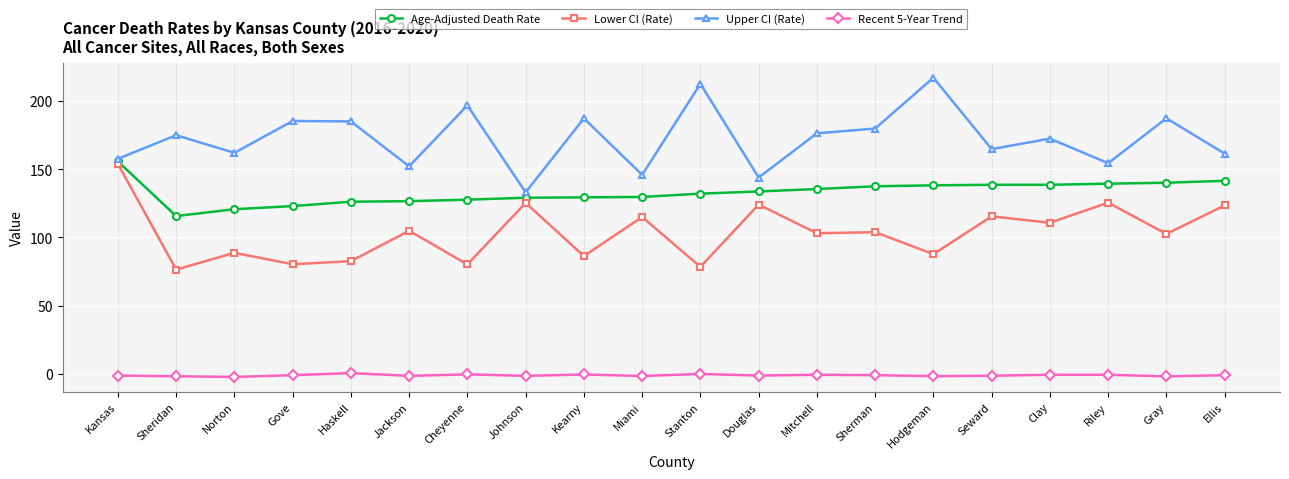

What are all the series names shown in the legend?

Age-Adjusted Death Rate, Lower CI (Rate), Upper CI (Rate), Recent 5-Year Trend